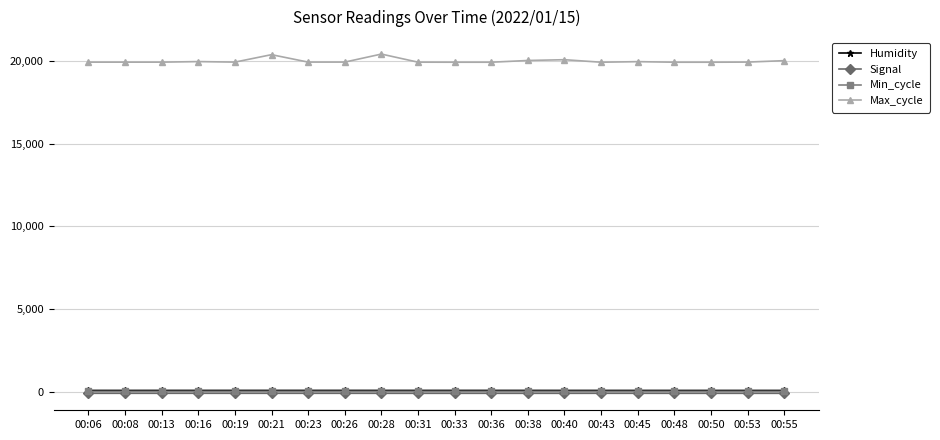

Which series has the largest range (max minus min)?

Max_cycle